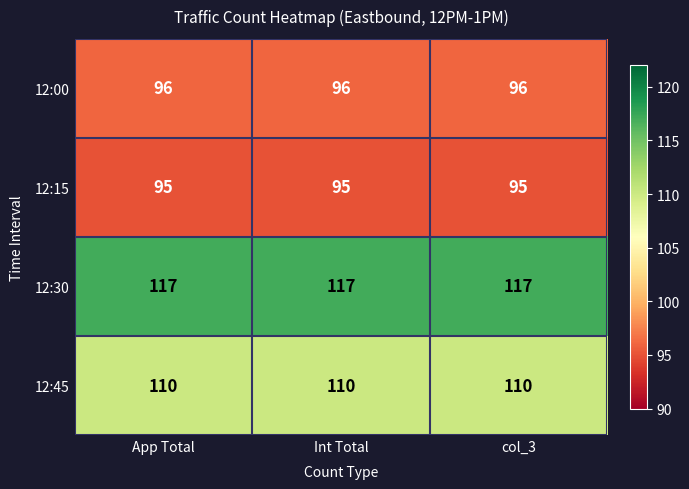

The value of 12:30 at Int Total is 170. True or false?

False